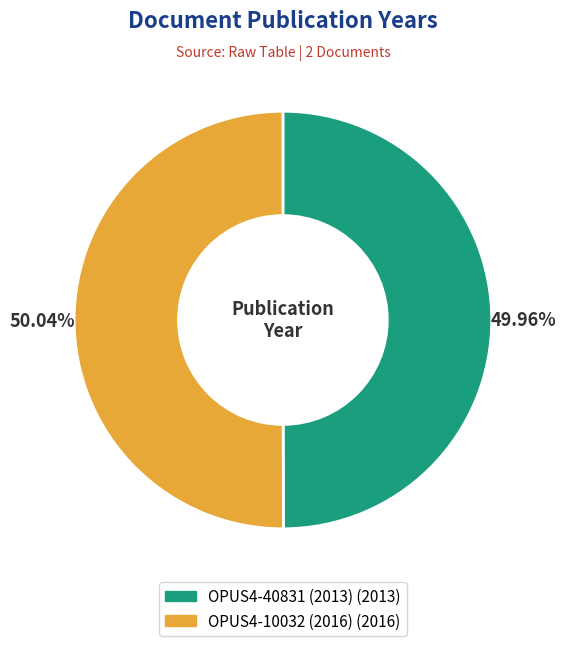

What portion of the pie excludes OPUS4-10032 (2016)?

50.0%